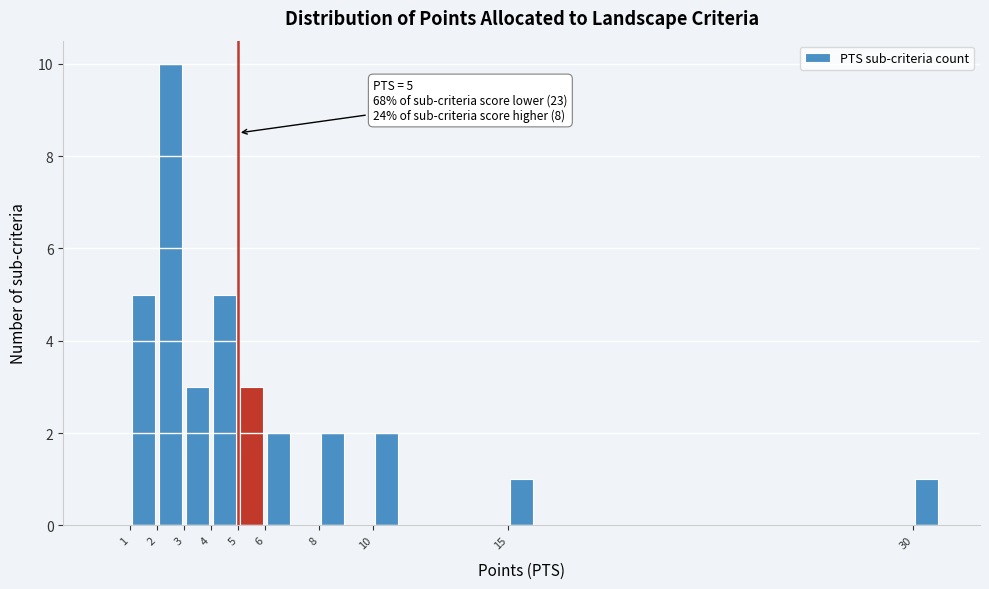

Over which range of the x-axis is the bar tallest?

2 to 3